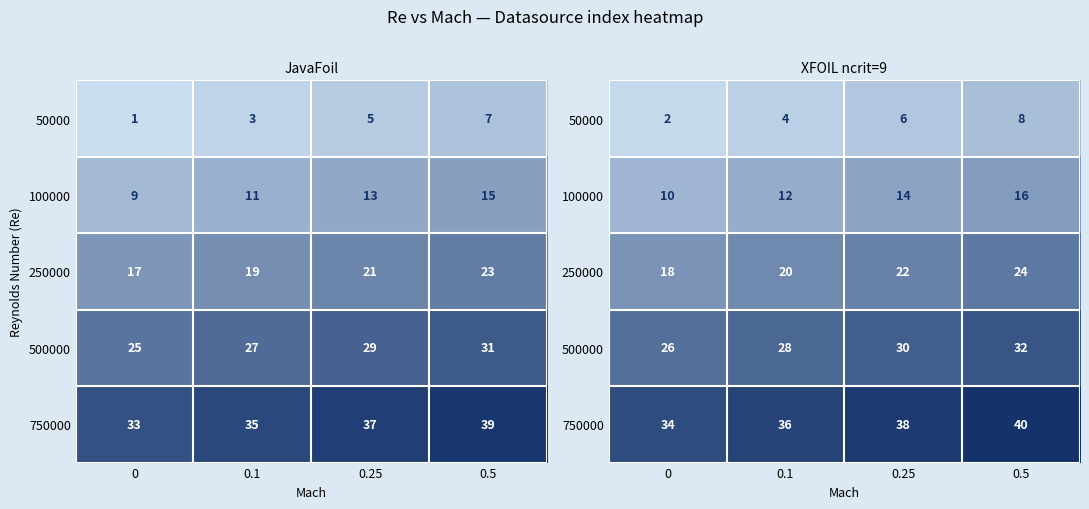

At which label does 50000 first exceed 6?

0.5